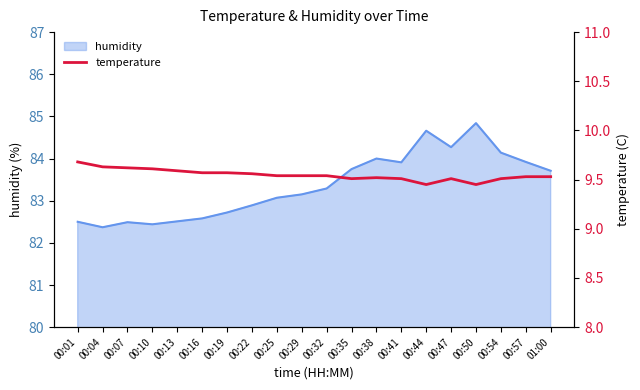

What is the maximum value for humidity?

84.8